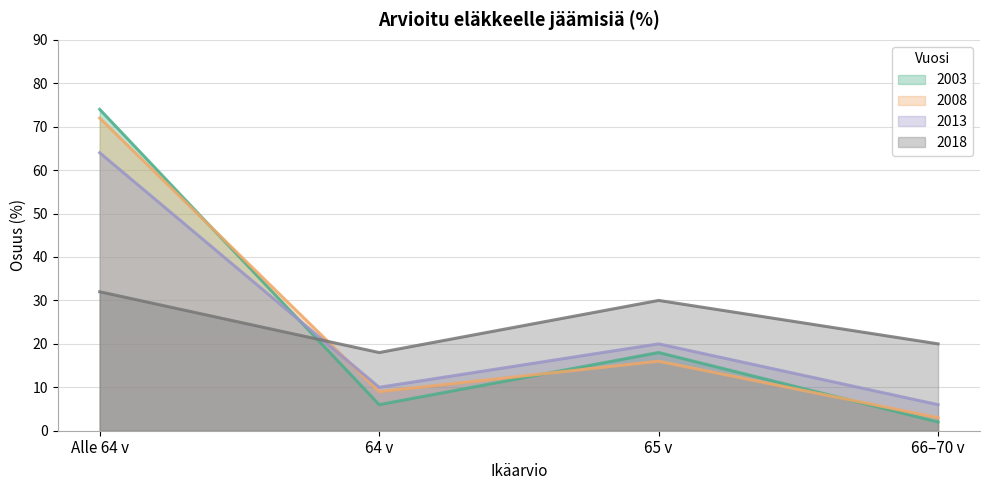

How many lines are shown in the chart?

4